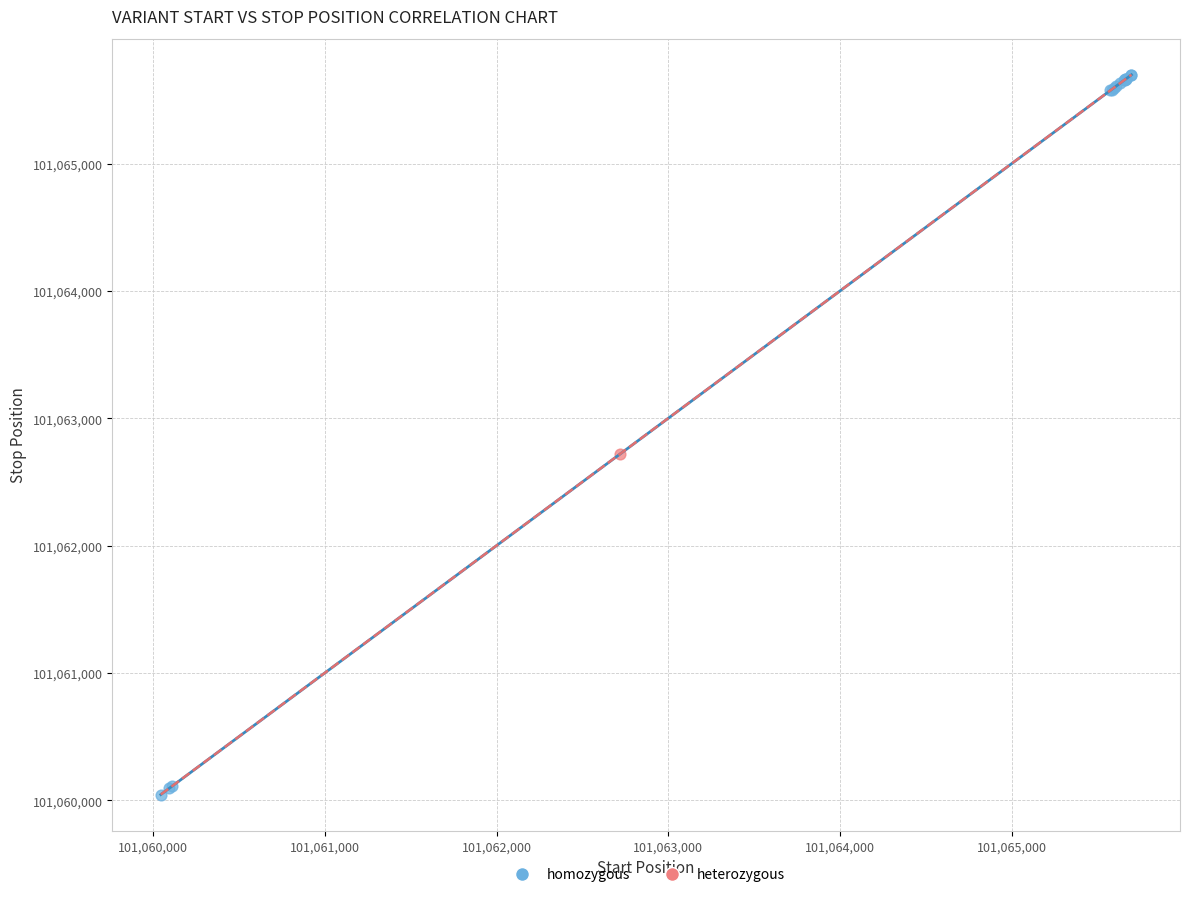

What are all the series names shown in the legend?

homozygous, heterozygous